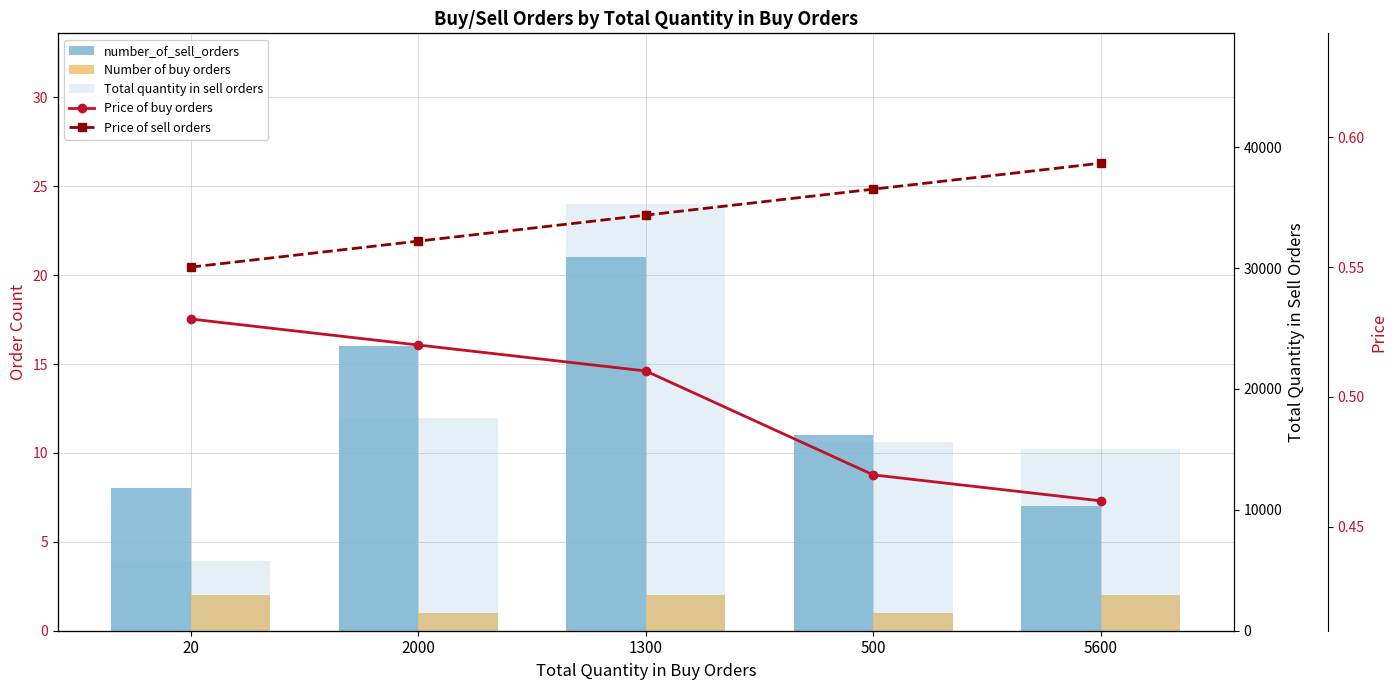

What is the label of the 5th bar from the left?

5600